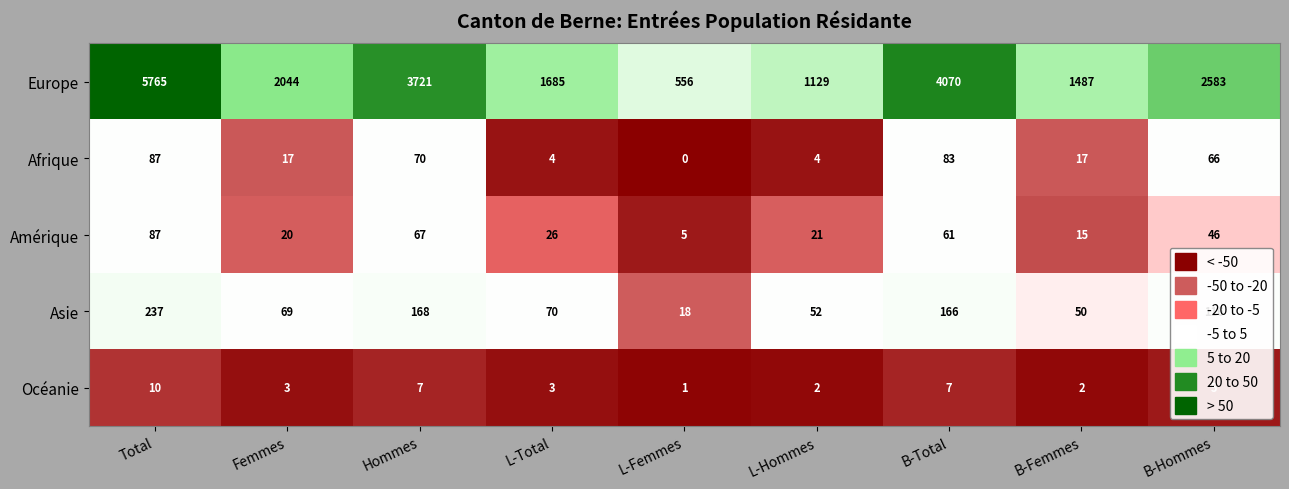

Which category has the lowest value in the Asie series?

L-Femmes